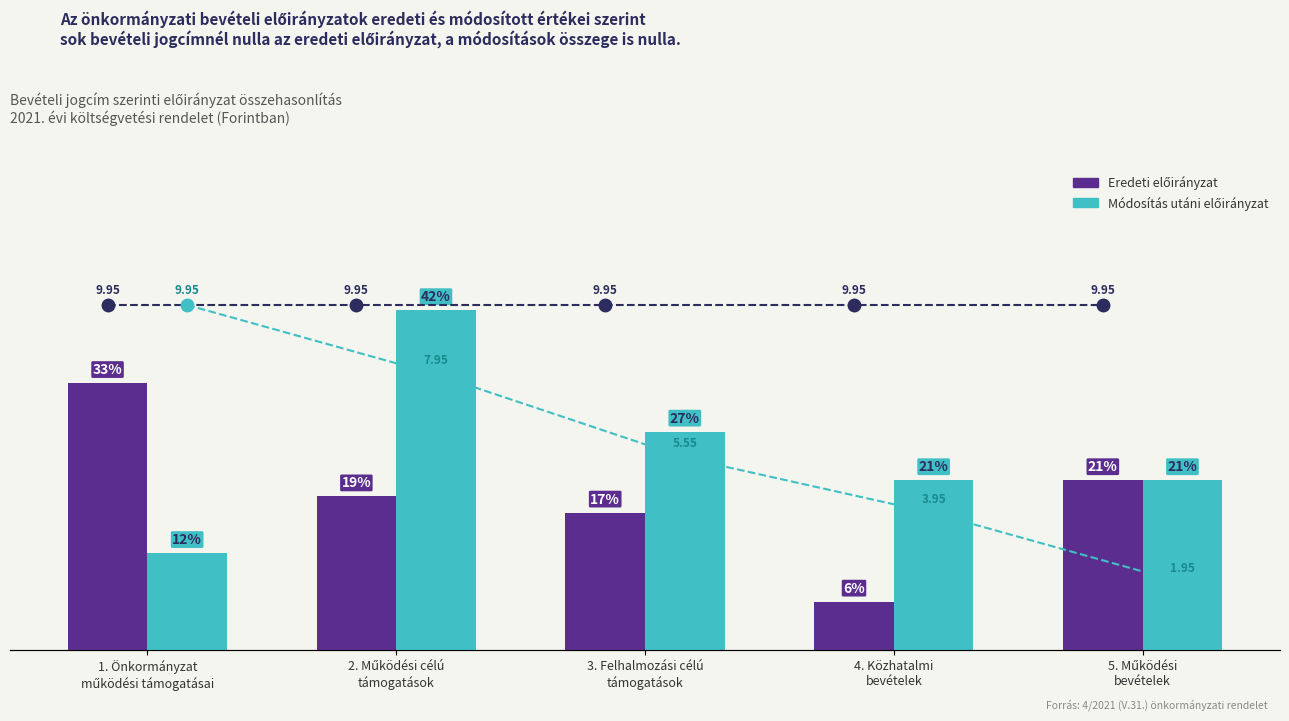

What is the greatest value displayed?

42